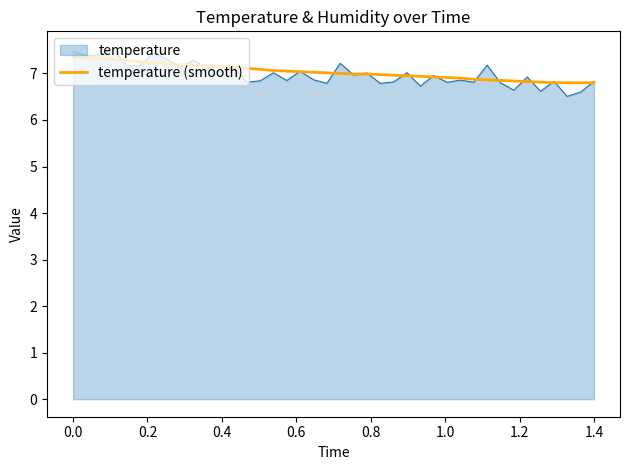

Does the chart display data point markers on the line(s)?

No